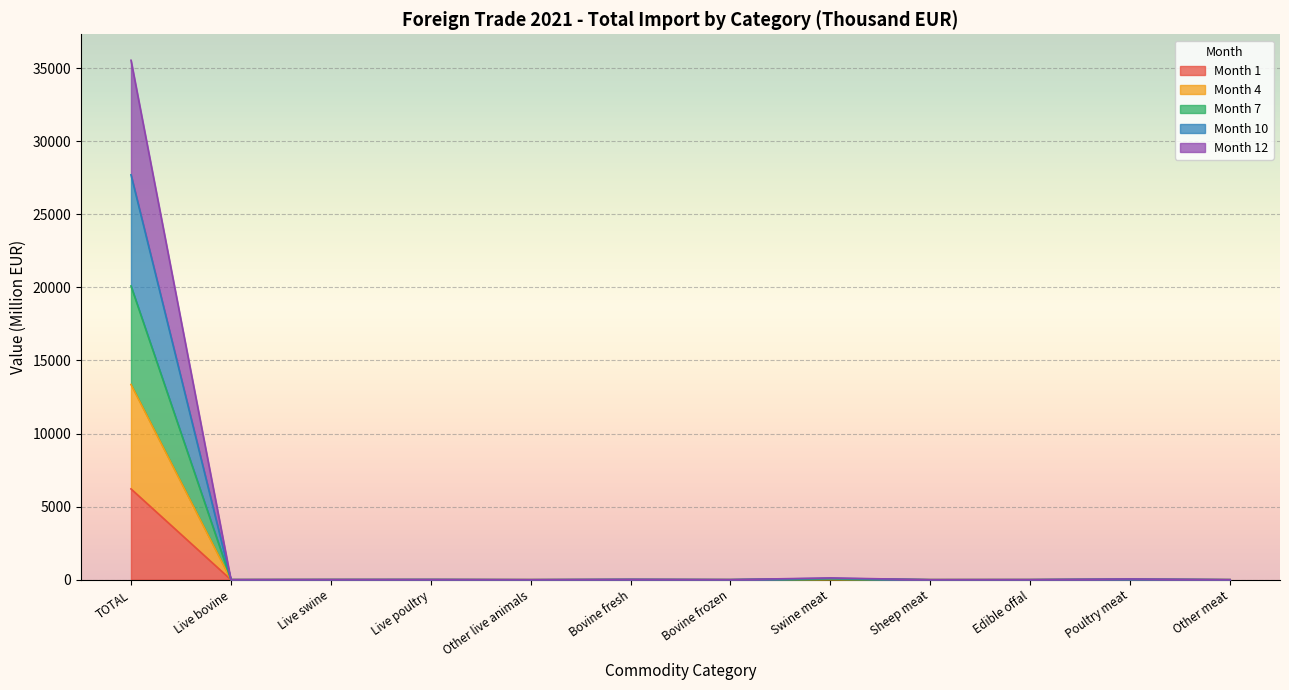

The Month 1 series shows 0.9 at Edible offal. True or false?

True